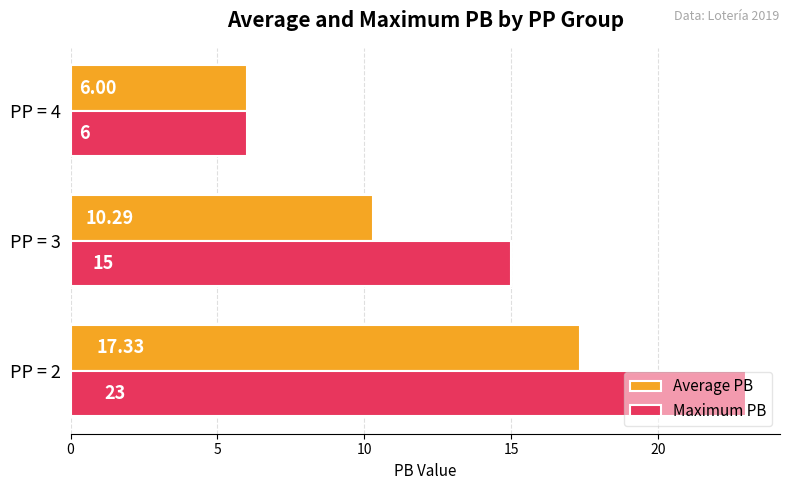

What is the difference between the maximum and minimum values in the Average PB series?

11.3